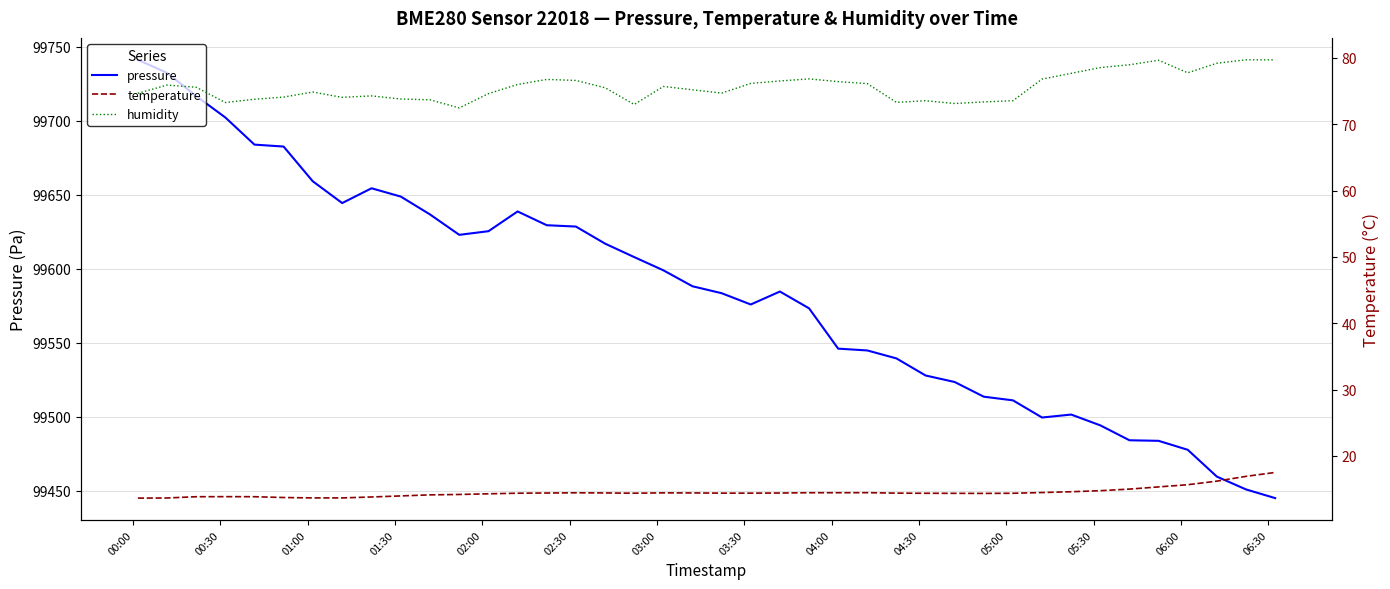

What is the lowest value of the pressure series?

99444.9